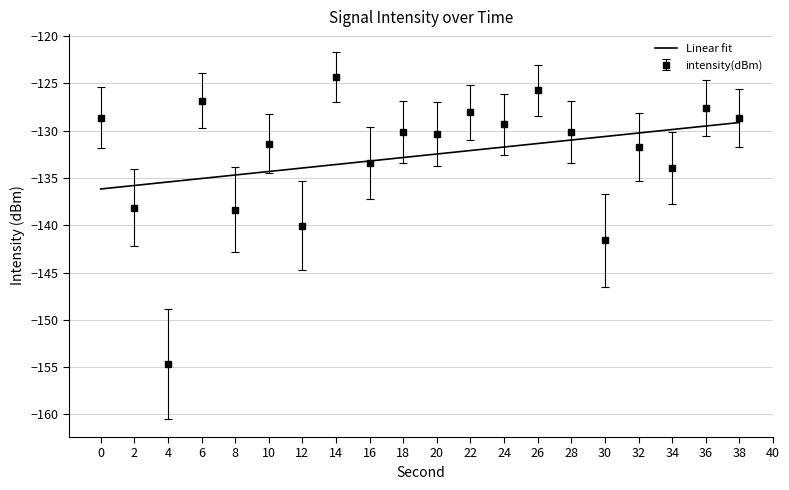

What is the change in value from 26 to 34?

-8.2